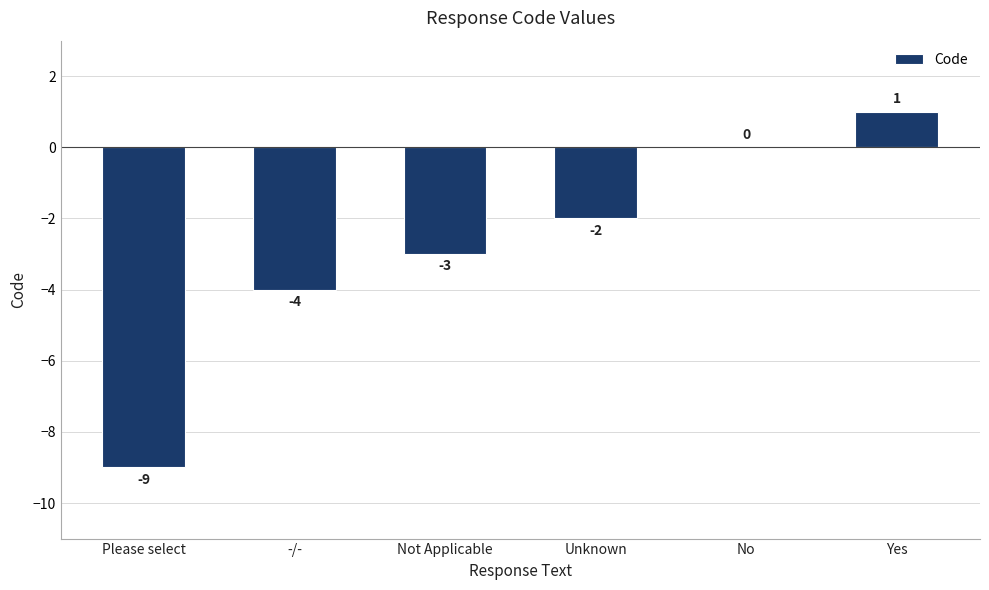

What is the sum of all values?

-17